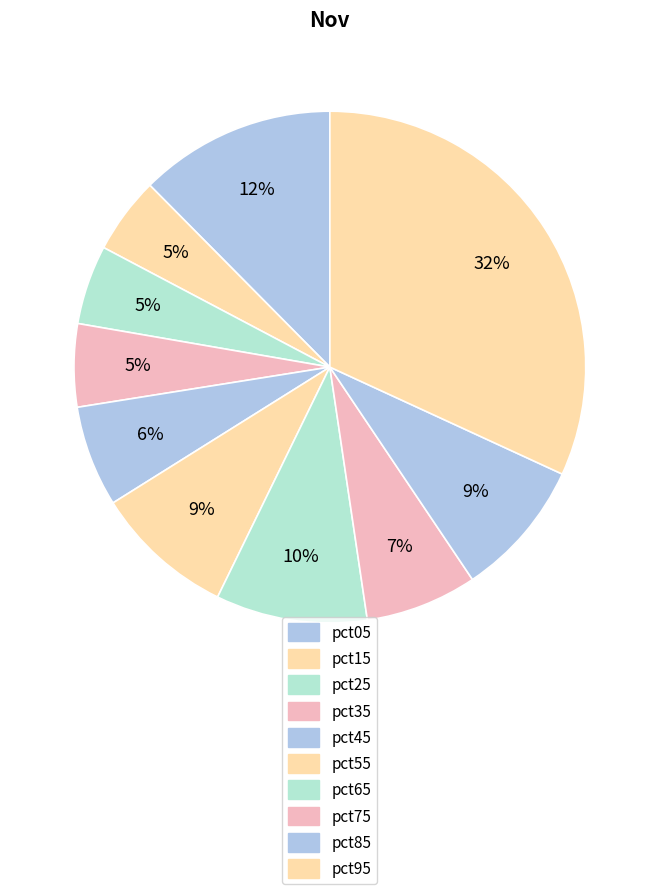

Which category has the smallest portion of the pie?

pct15